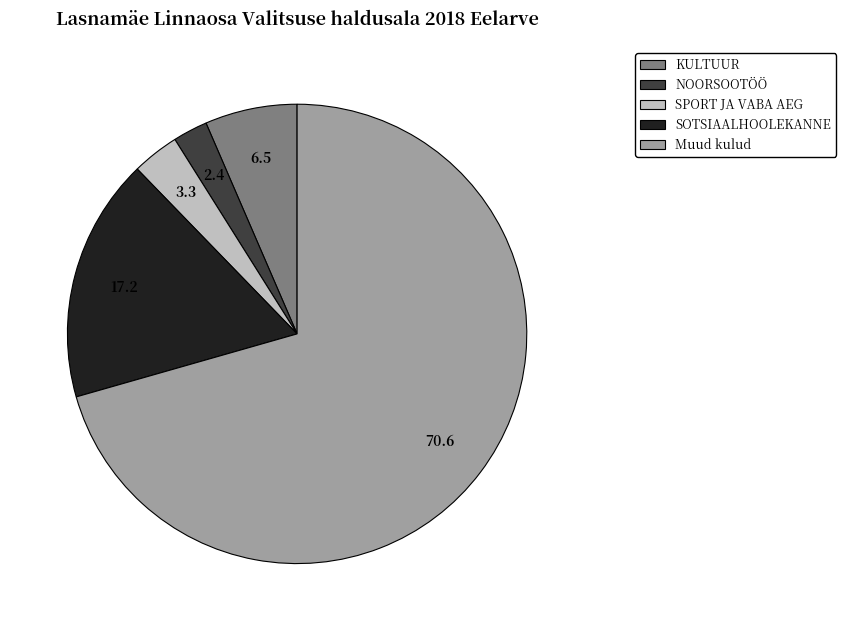

What is the largest slice in the pie chart?

Muud kulud